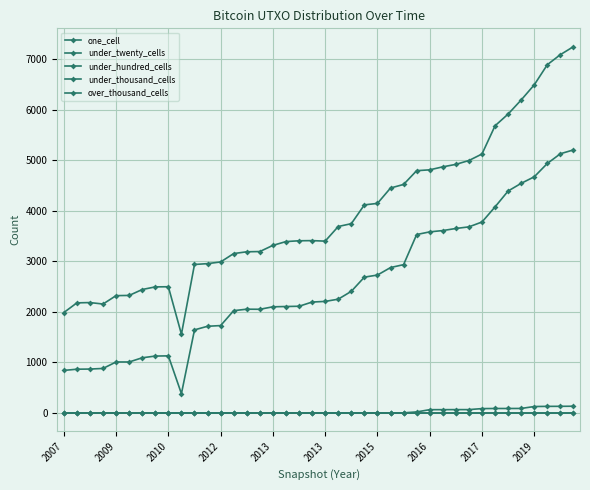

Is this an area chart (filled region under the line)?

No